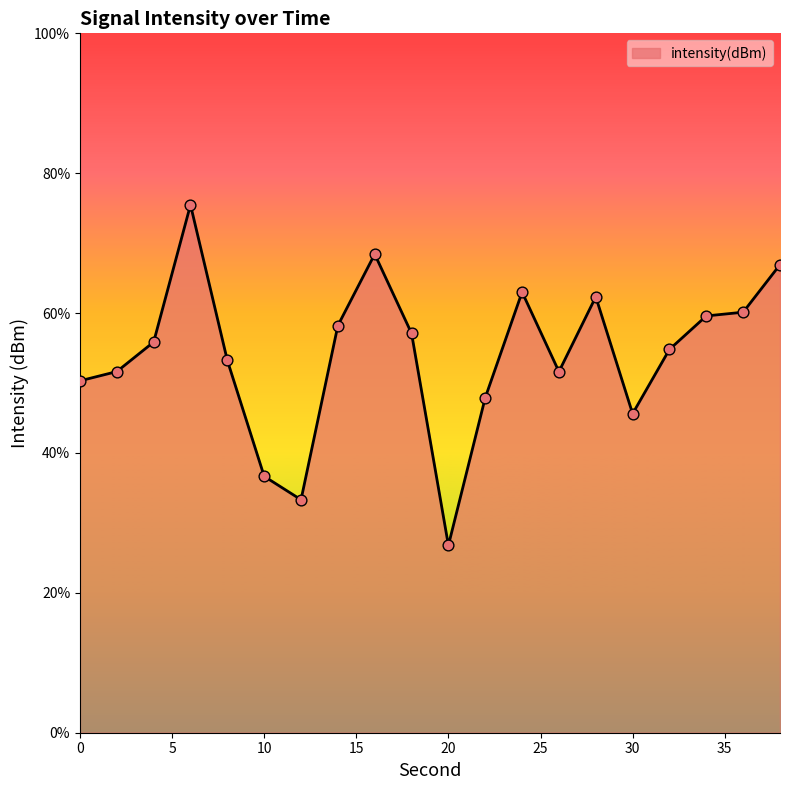

What is the greatest value displayed?

75.5